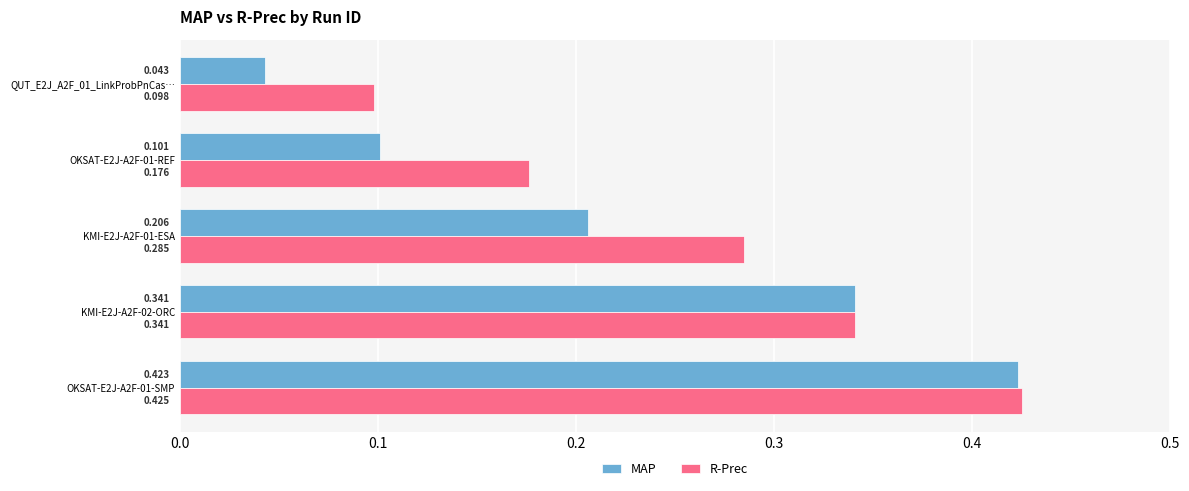

Between OKSAT-E2J-A2F-01-SMP and KMI-E2J-A2F-02-ORC, which series saw the biggest shift?

R-Prec